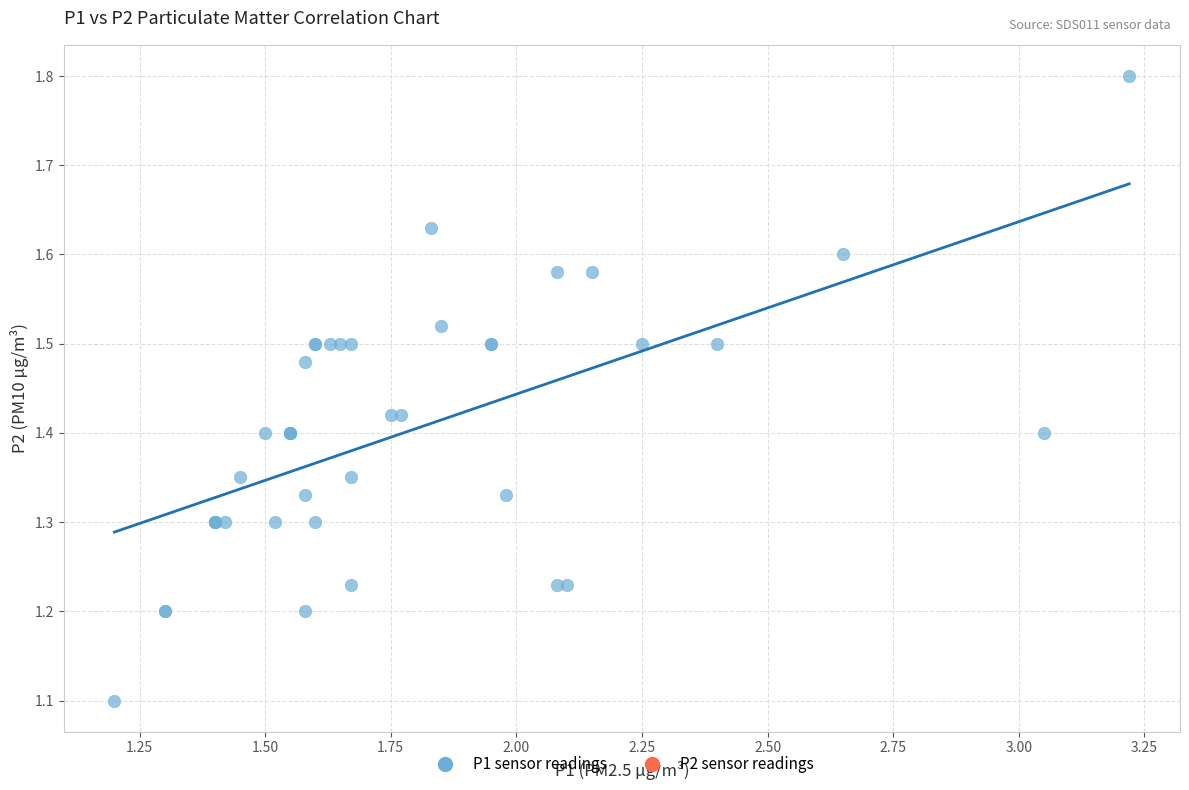

What Y value in the scatter plot is closest to 1?

1.1